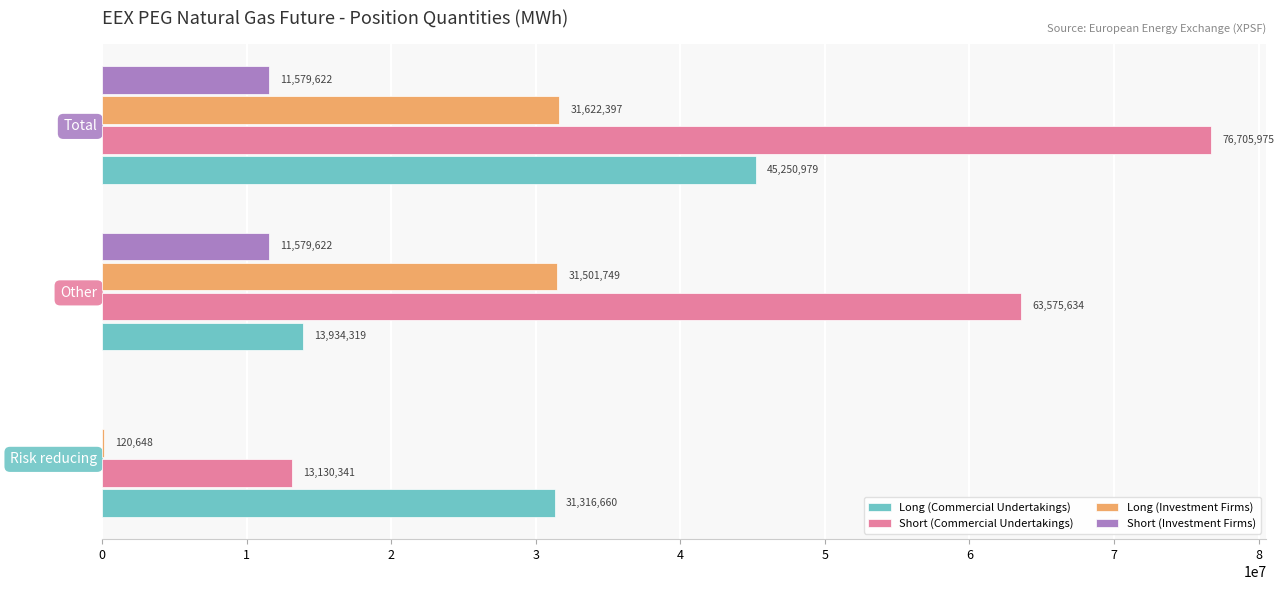

At which label is Short (Investment Firms) closest to 5789811?

Risk reducing